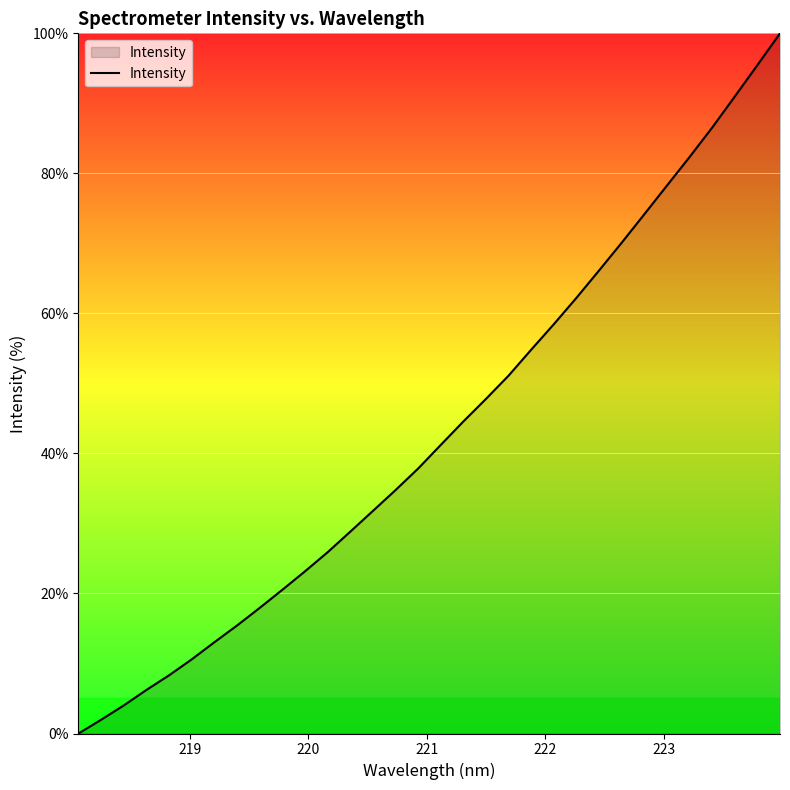

What is the maximum value shown in the chart?

100.0